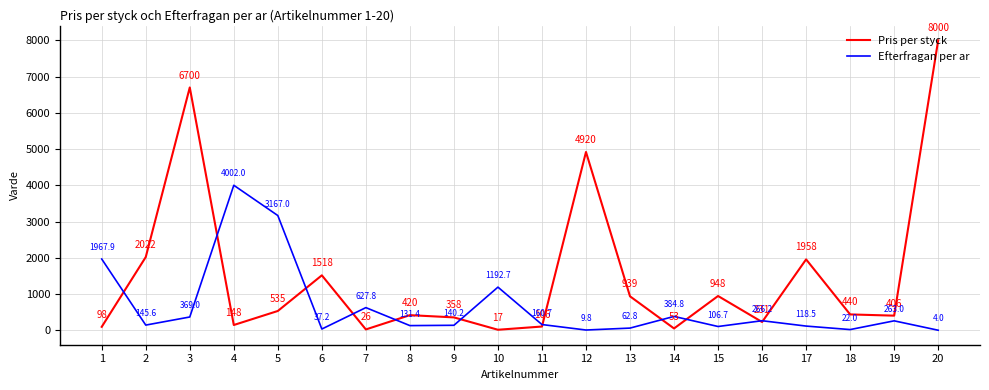

Reading left to right, extract all data points from this chart.

Pris per styck: 1=98.0	2=2022.0	3=6700.0	4=148.0	5=535.0	6=1518.0	7=26.0	8=420.0	9=358.0	10=17.0	11=106.0	12=4920.0	13=939.0	14=53.0	15=948.0	16=231.0	17=1958.0	18=440.0	19=406.0	20=8000.0
Efterfragan per ar: 1=1967.9	2=145.6	3=369.0	4=4002.0	5=3167.0	6=37.2	7=627.8	8=131.4	9=140.2	10=1192.7	11=160.7	12=9.8	13=62.8	14=384.8	15=106.7	16=266.2	17=118.5	18=22.0	19=263.0	20=4.0